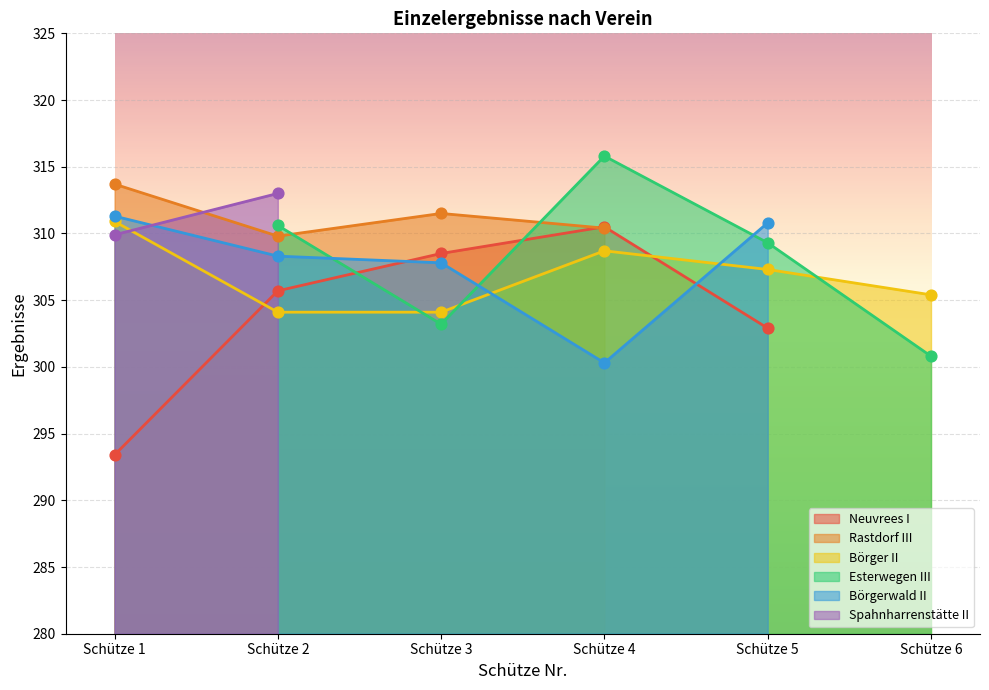

Is it true that Börger II equals 304.1 at Schütze 3?

True